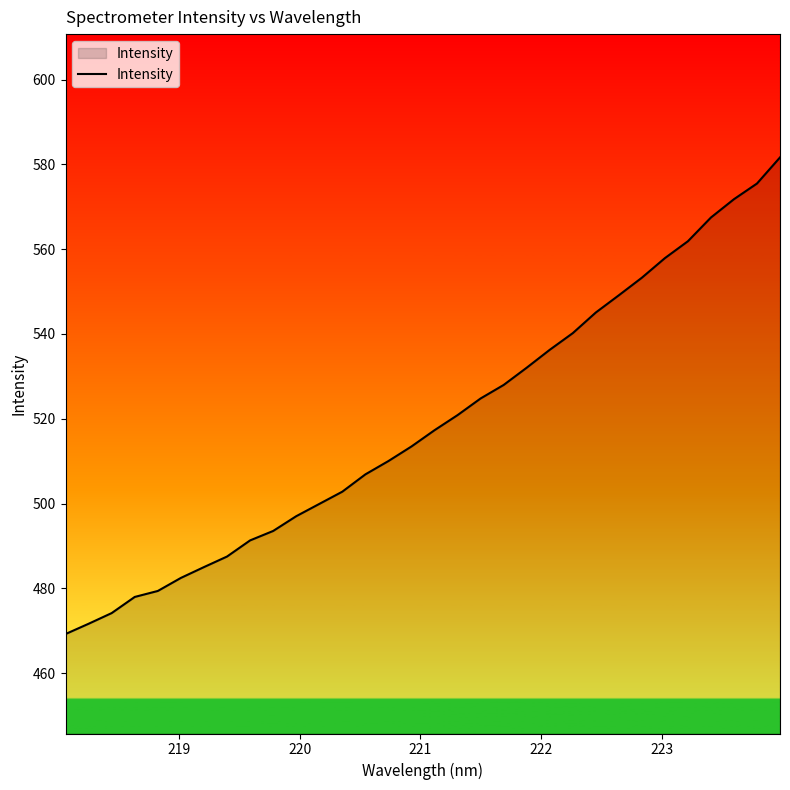

True or false: the data has more than 2 interior local peaks.

False